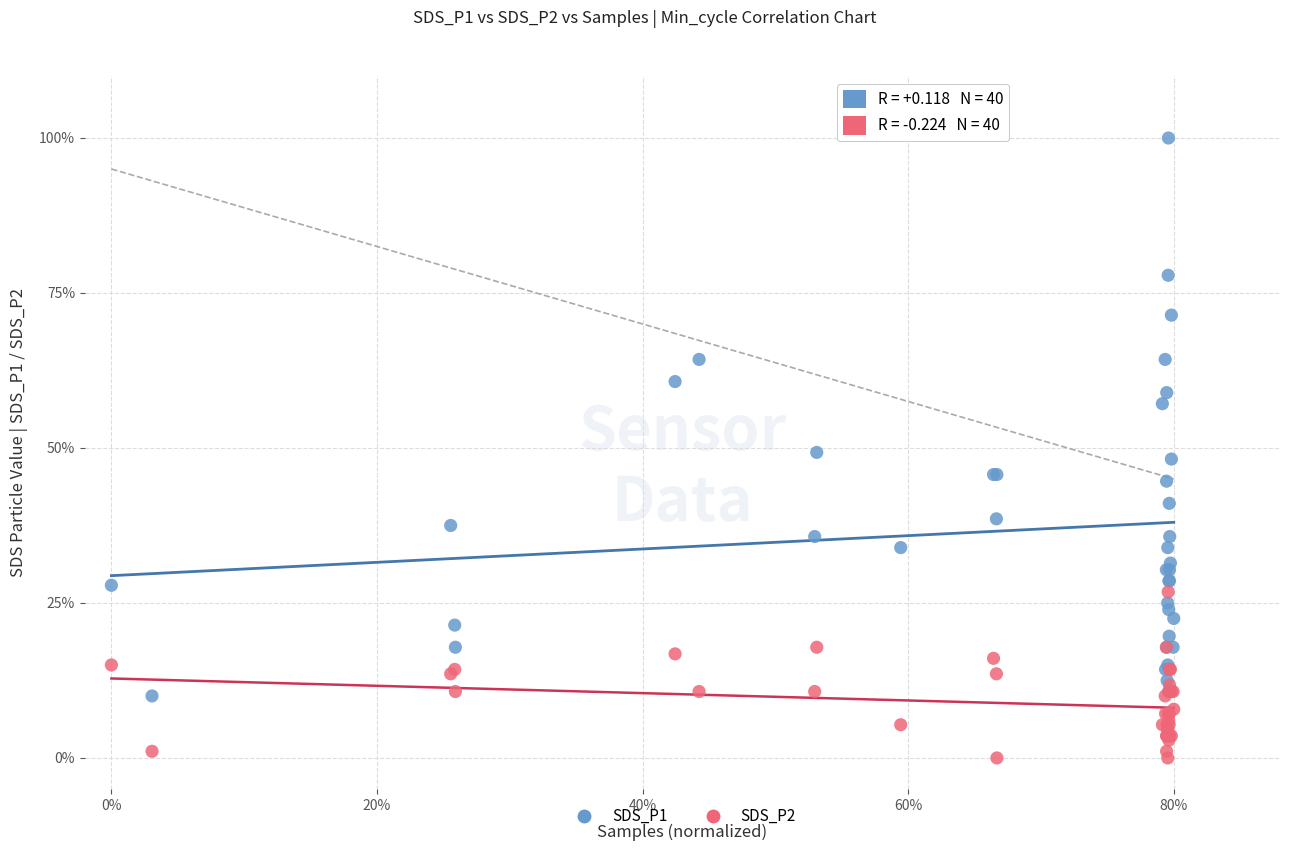

What are all the series names shown in the legend?

SDS_P1, SDS_P2